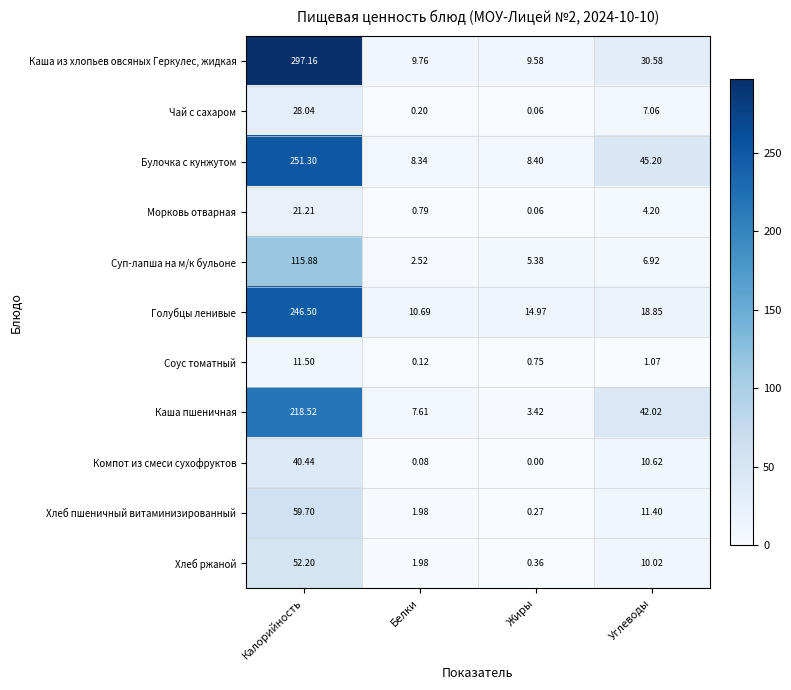

List the series in order of their peak value, lowest first.

Соус томатный, Морковь отварная, Чай с сахаром, Компот из смеси сухофруктов, Хлеб ржаной, Хлеб пшеничный витаминизированный, Суп-лапша на м/к бульоне, Каша пшеничная, Голубцы ленивые, Булочка с кунжутом, Каша из хлопьев овсяных Геркулес, жидкая